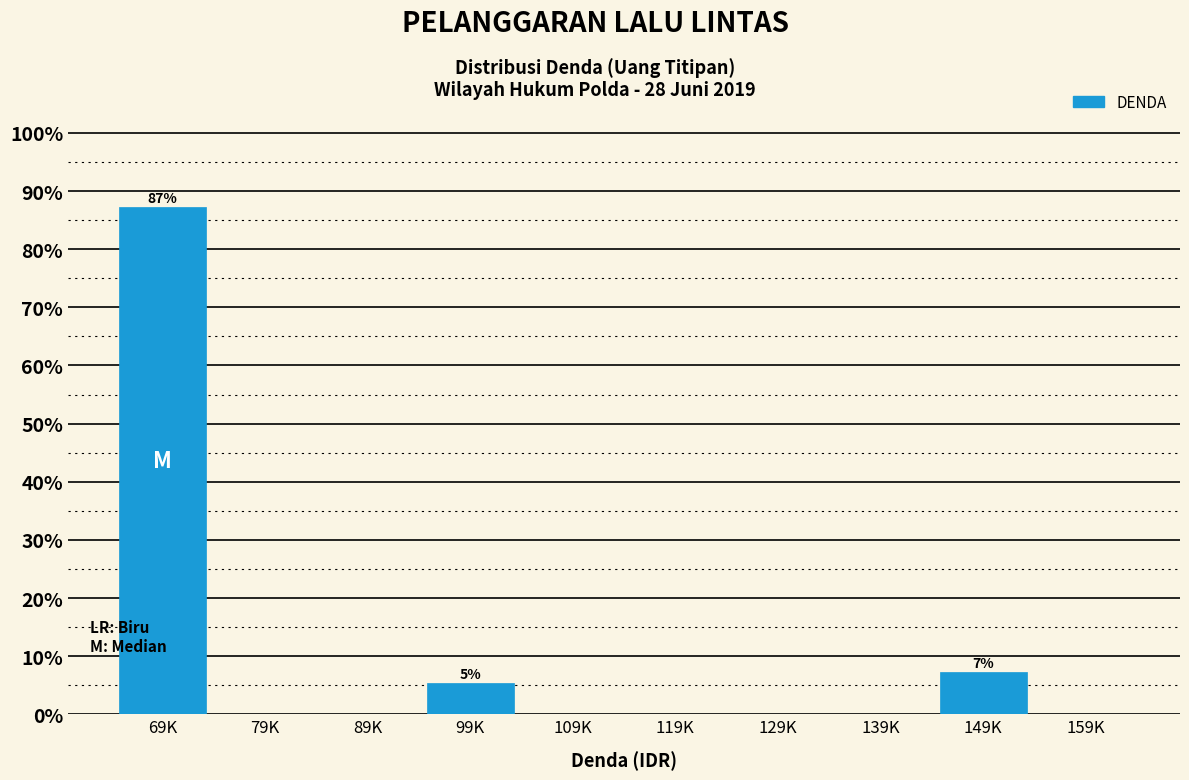

Reading right to left, list all the values displayed in this chart.

159K=0.0	149K=7.3	139K=0.0	129K=0.0	119K=0.0	109K=0.0	99K=5.5	89K=0.0	79K=0.0	69K=87.3